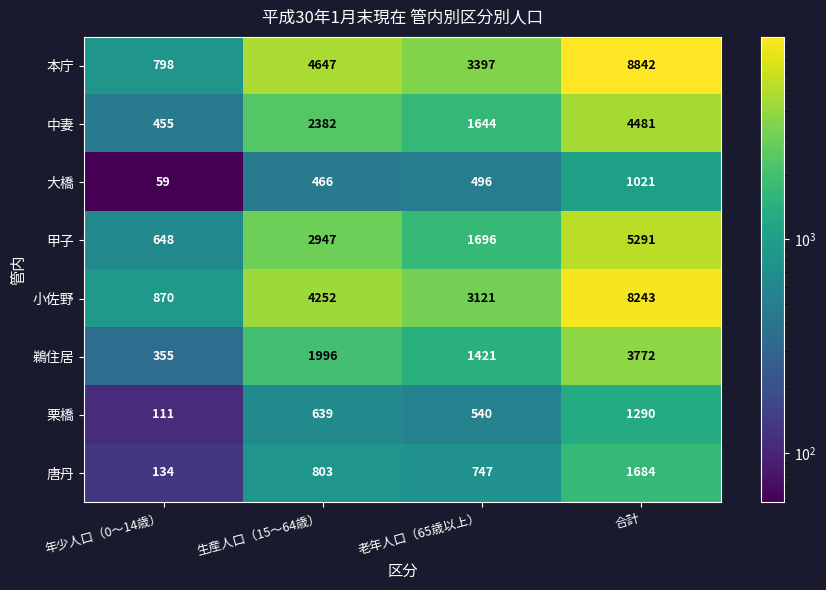

The value of 大橋 at 年少人口（0～14歳） is 88. True or false?

False